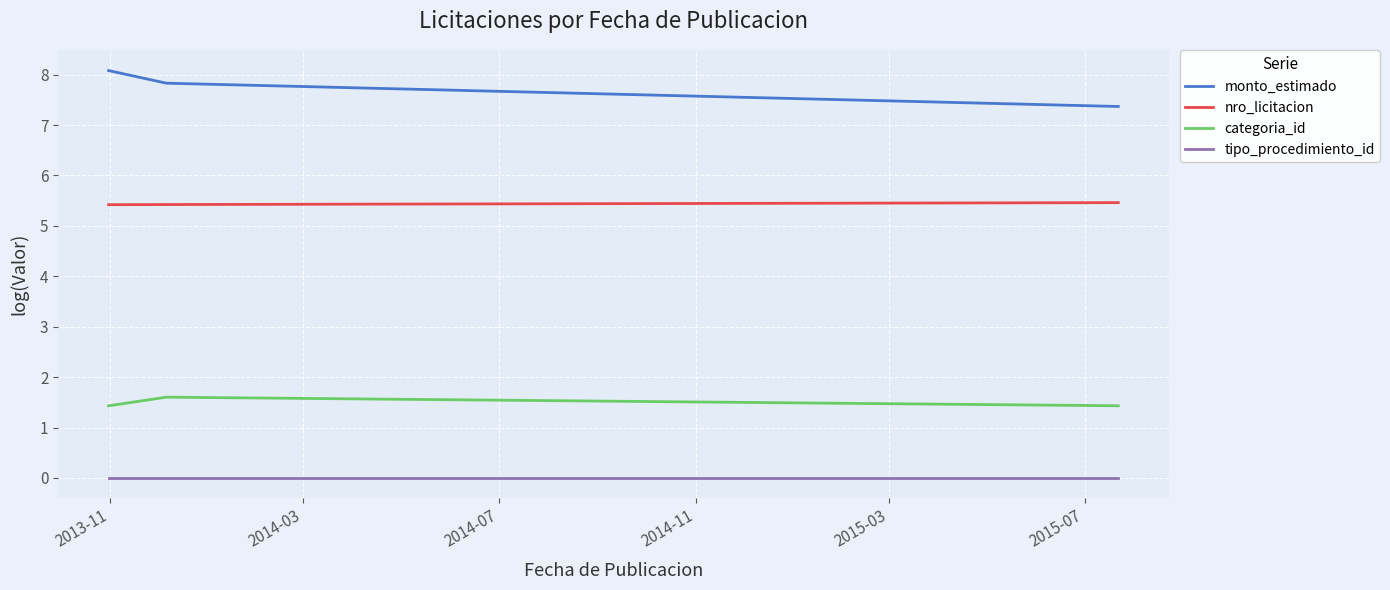

Which series has the largest total across all categories?

monto_estimado